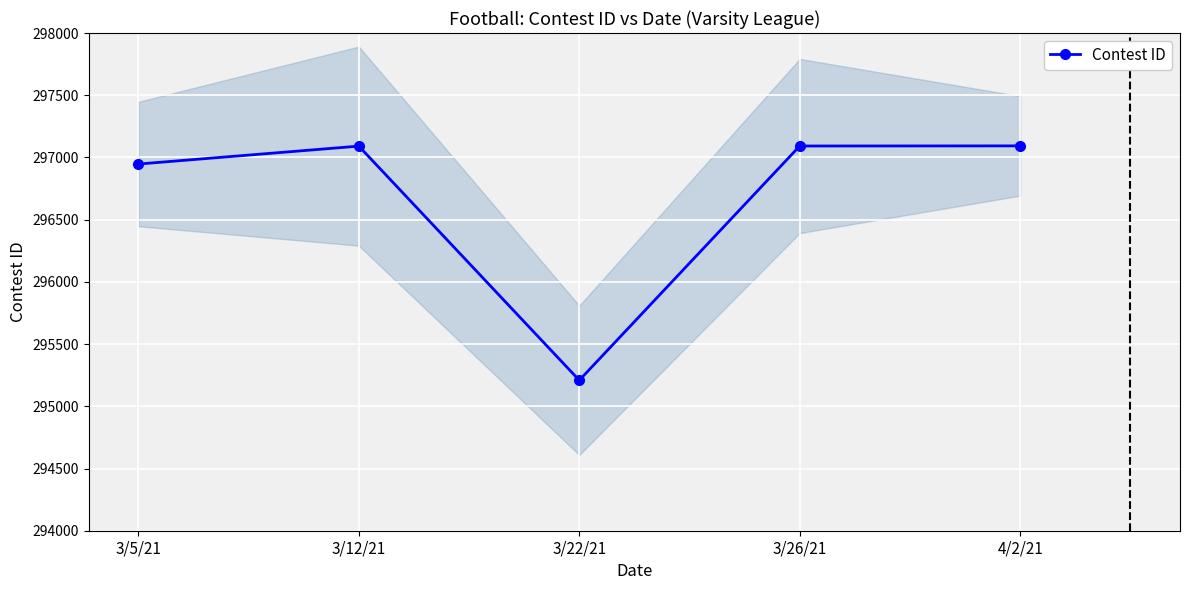

At which label does the data first exceed 297091?

3/26/21